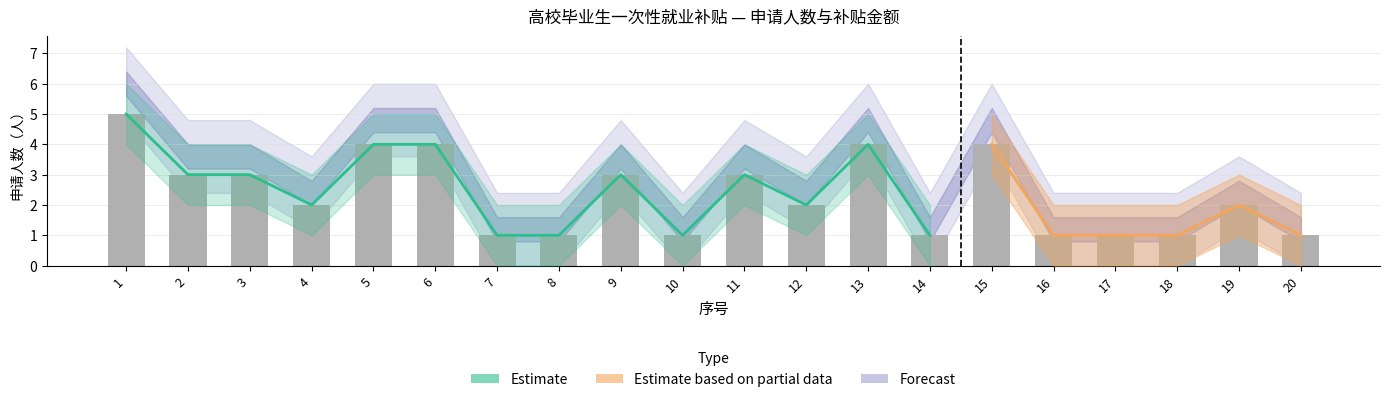

True or false: 申请人数_upper has a value of 6.8 at 11.

False